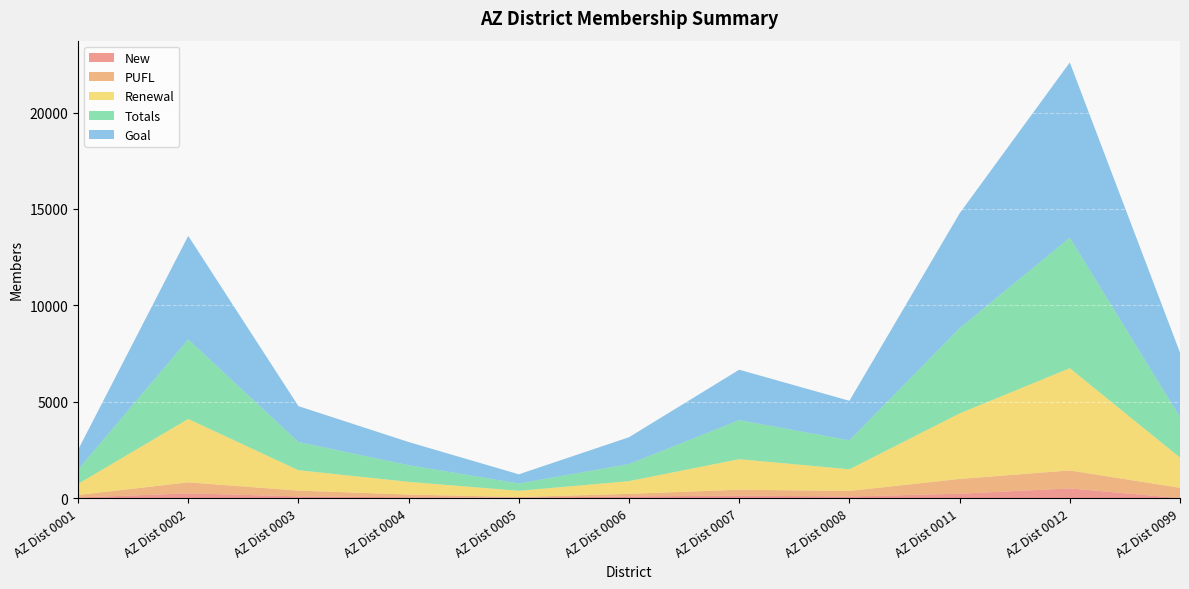

Reading right to left, list all the values displayed in this chart.

New: 1	504	227	85	132	87	24	45	92	246	32
PUFL: 533	933	769	287	304	135	34	141	298	573	130
Renewal: 1568	5303	3397	1126	1584	661	322	659	1058	3287	576
Totals: 2102	6771	4422	1500	2027	886	380	866	1463	4128	739
Goal: 3345	9086	5954	2050	2614	1390	476	1199	1860	5368	1025